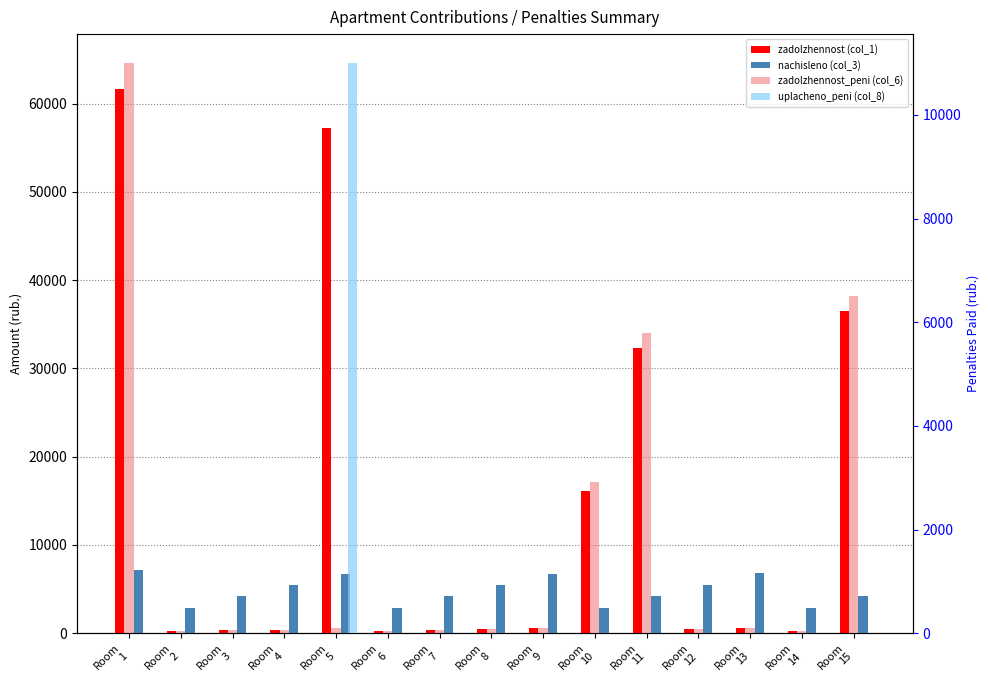

Which category has the lowest value in the zadolzhennost_peni (col_6) series?

Room
14